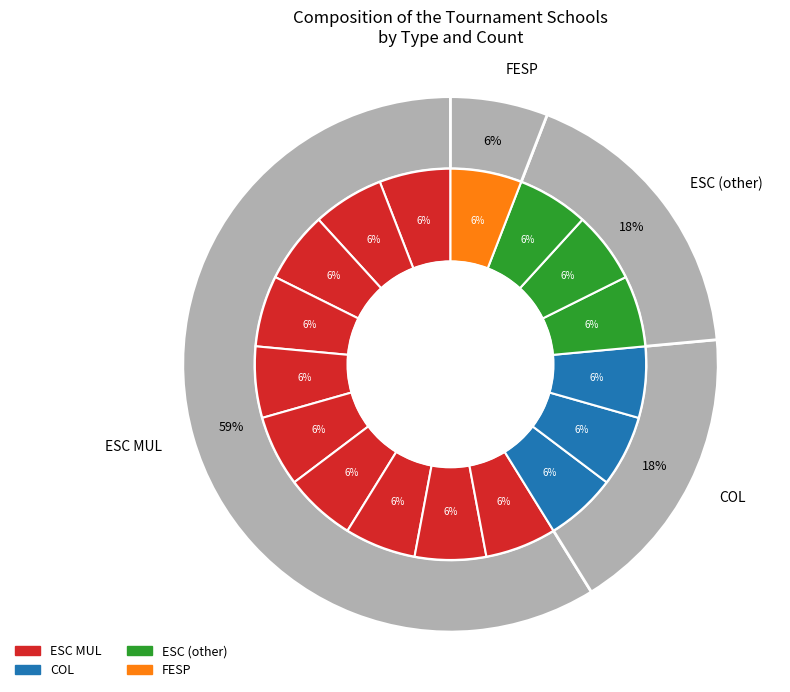

Is it true that COL ELITE is 6% of the pie?

True